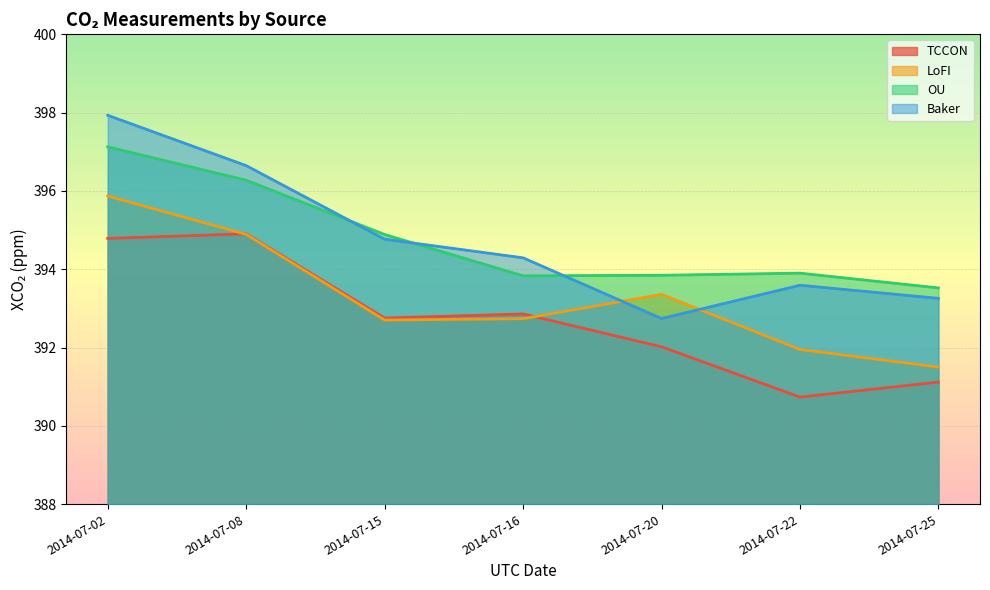

What is the value of the OU point at the 4th from the left?

393.8